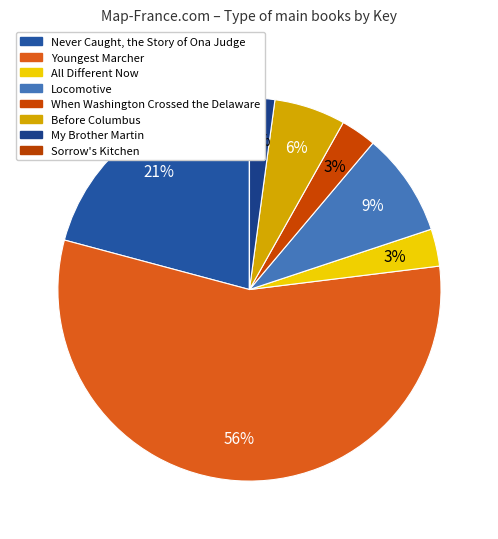

Is it true that Sorrow's Kitchen is 0% of the pie?

True